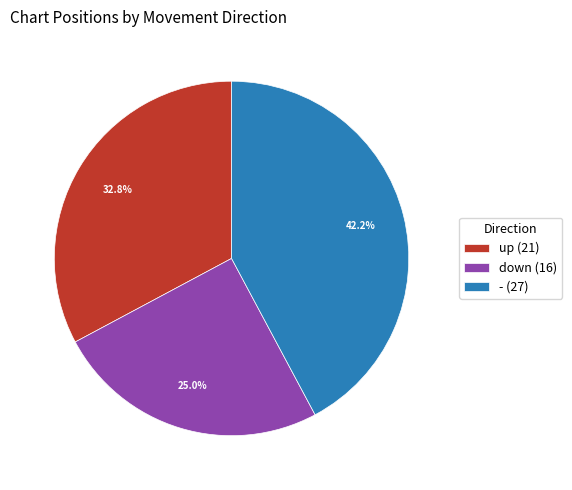

Is down the majority of the pie?

No